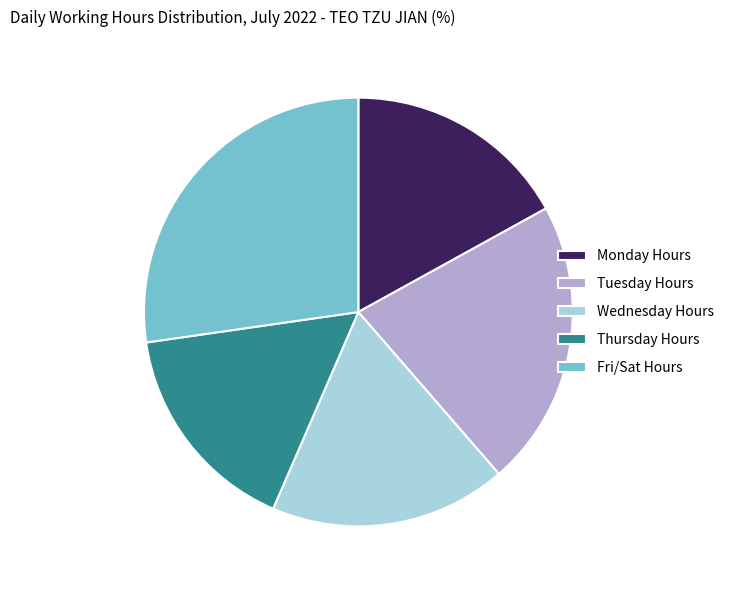

How many slices are in this pie chart?

5